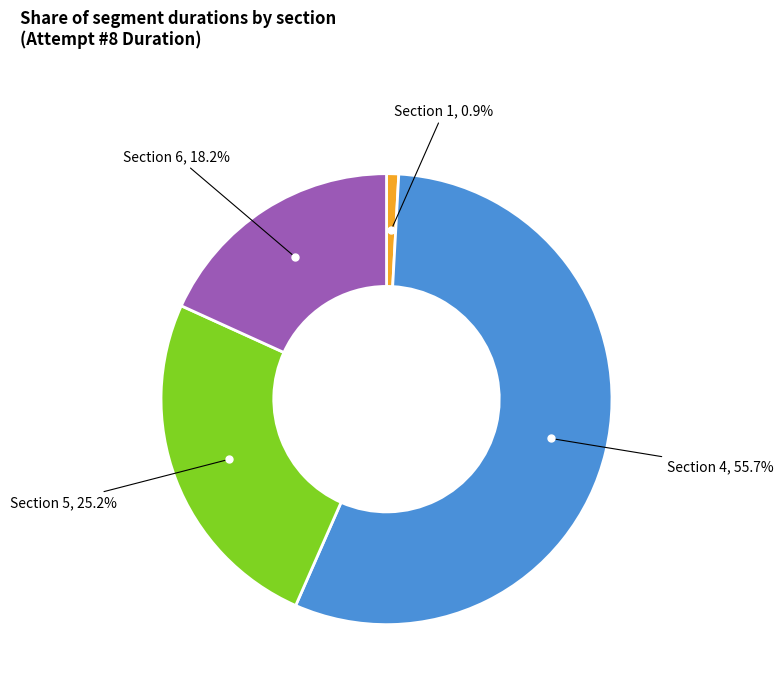

Is there any slice that represents more than half of the pie?

Yes